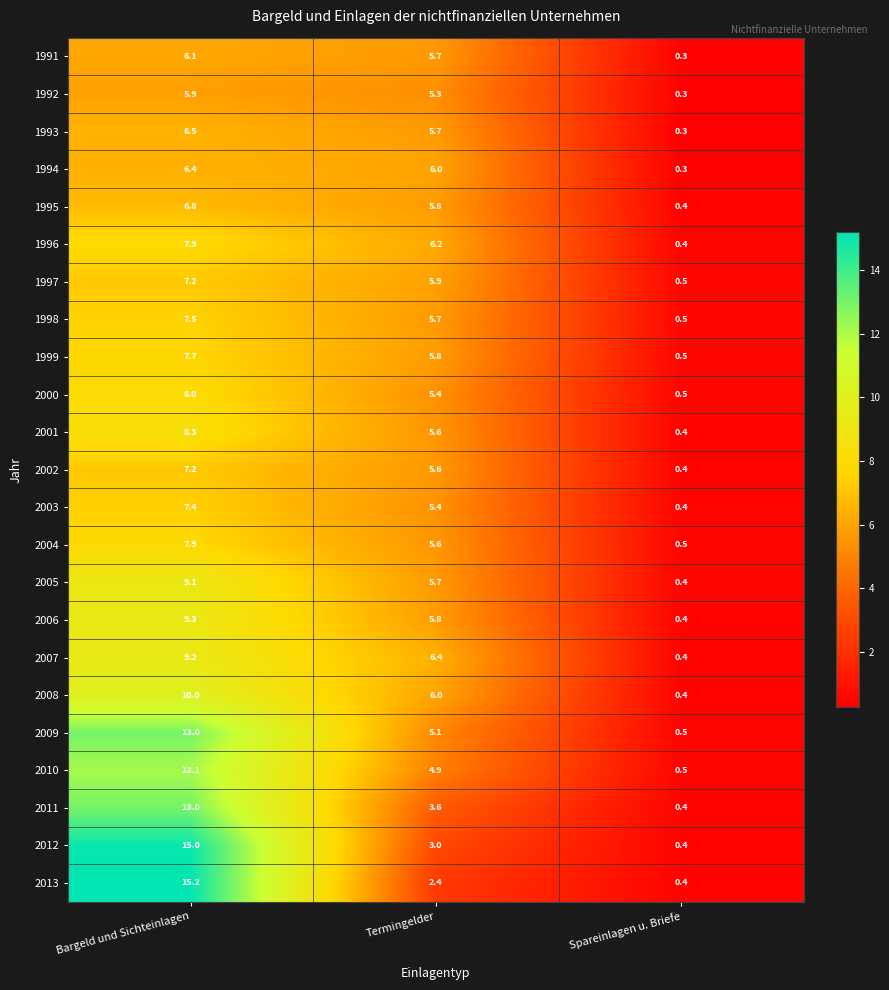

True or false: 2013 has a value of 2.4 at Termingelder.

True